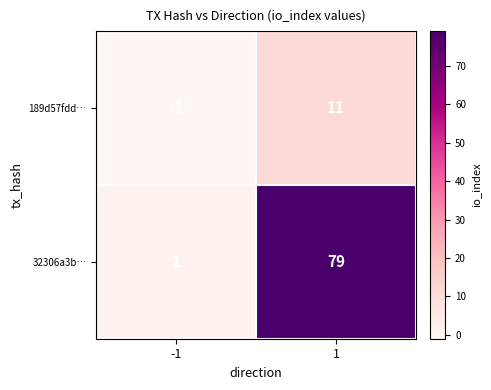

What is the spread (max minus min) of values at 1?

68